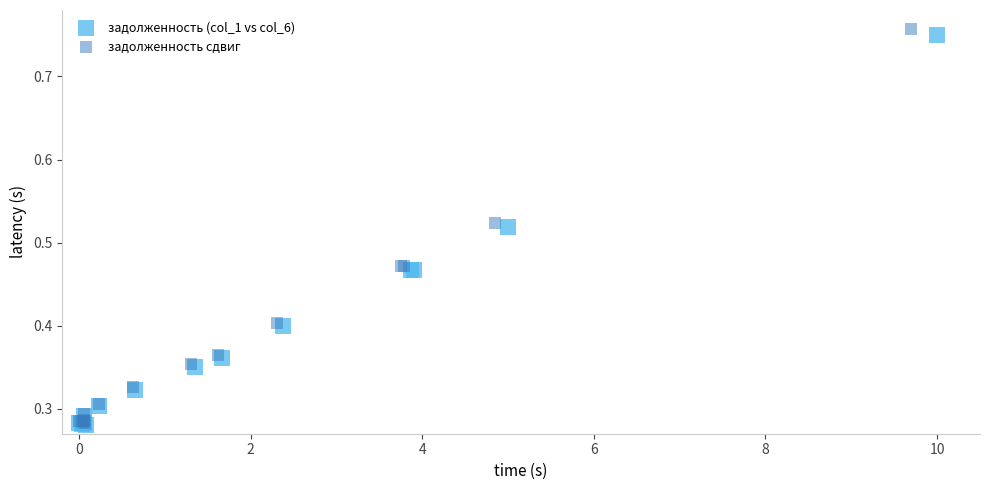

Which series has the widest spread of Y values?

задолженность сдвиг